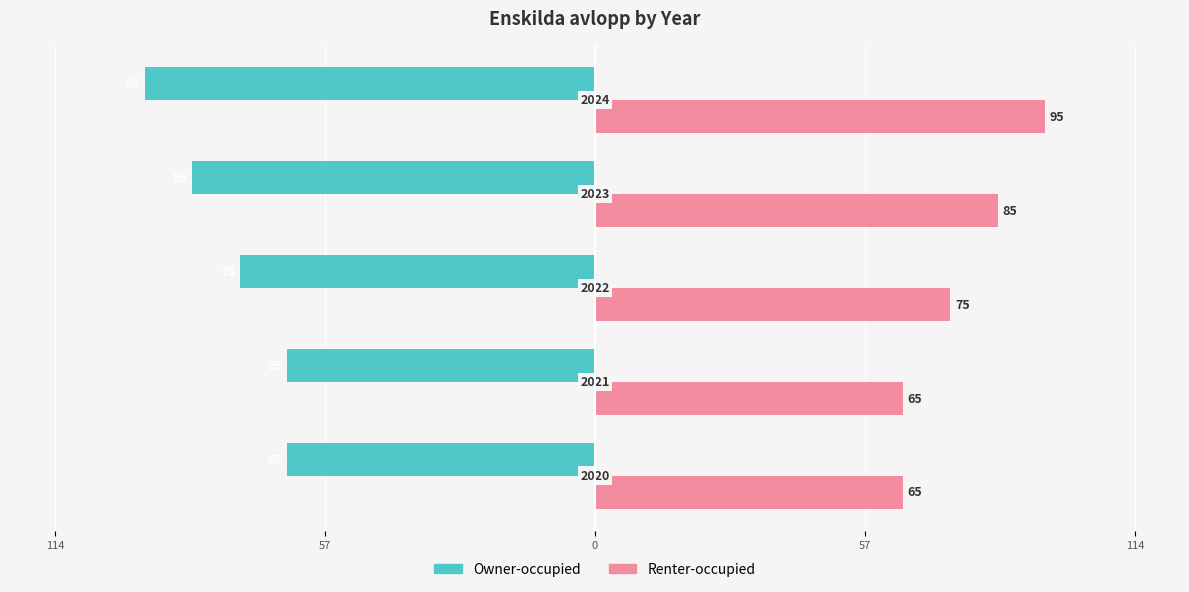

What is the value of the Owner-occupied bar at the 1st from the left?

-65